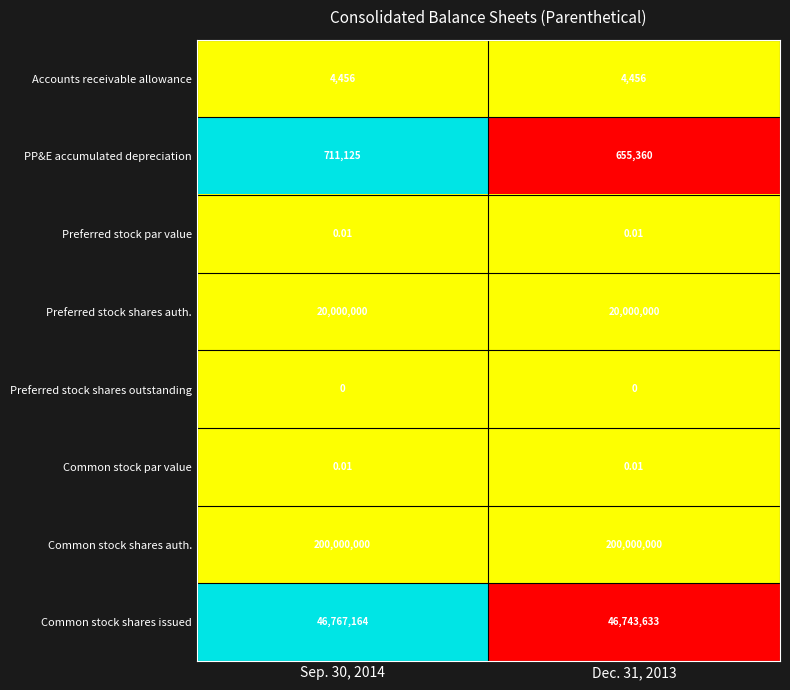

What is the spread (max minus min) of values at Sep. 30, 2014?

200000000.0